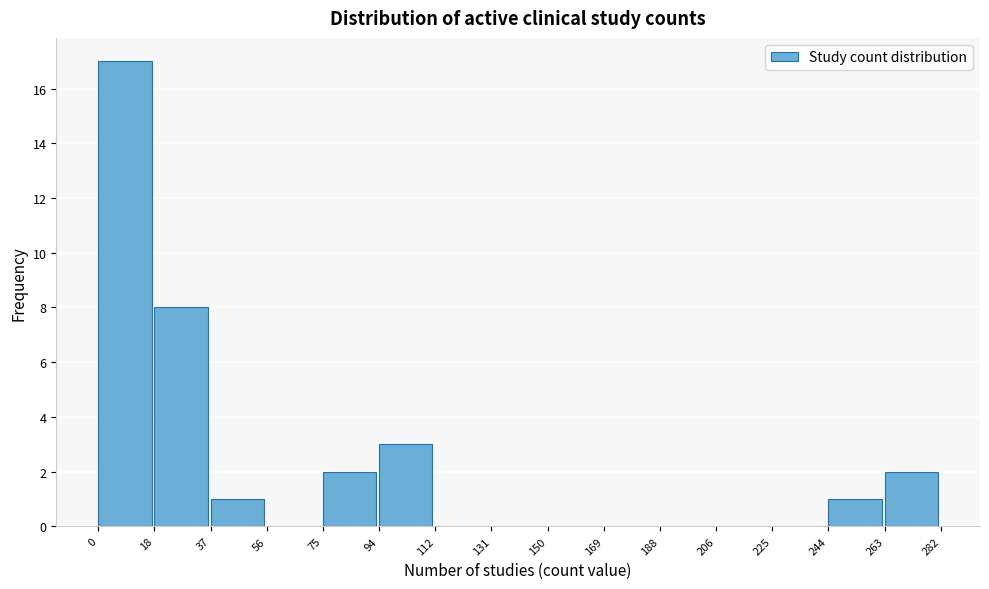

Reading left to right, transcribe this chart: for each bar, give the range it covers on the x-axis and its height. The values are not printed on the chart, so give them approximately, as read against the axis.

0 to 18: 17
18 to 37: 8
37 to 56: 1
56 to 75: 0
75 to 94: 2
94 to 112: 3
112 to 131: 0
131 to 150: 0
150 to 169: 0
169 to 188: 0
188 to 206: 0
206 to 225: 0
225 to 244: 0
244 to 263: 1
263 to 282: 2